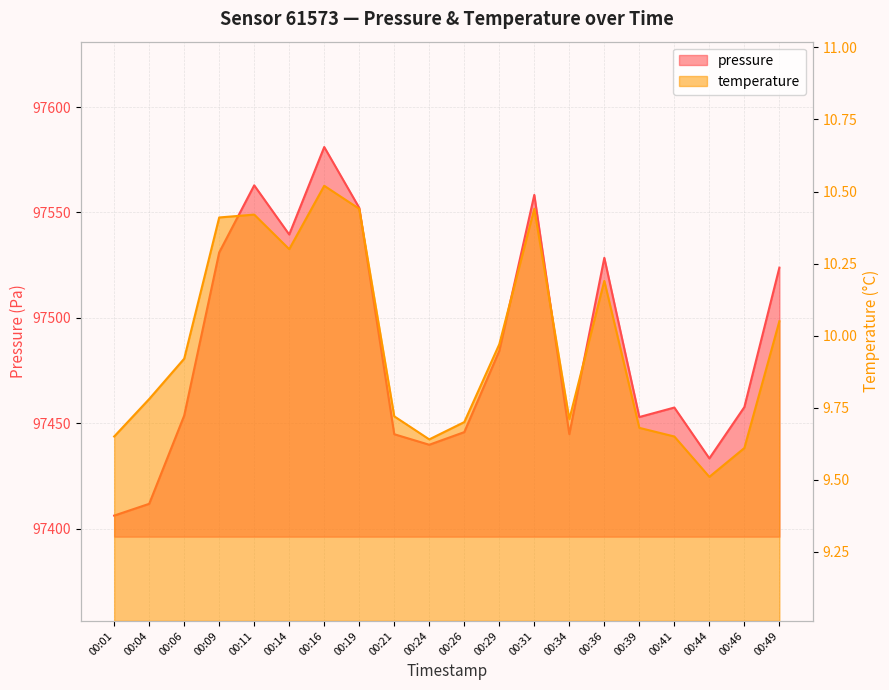

What are all the series names shown in the legend?

pressure, temperature